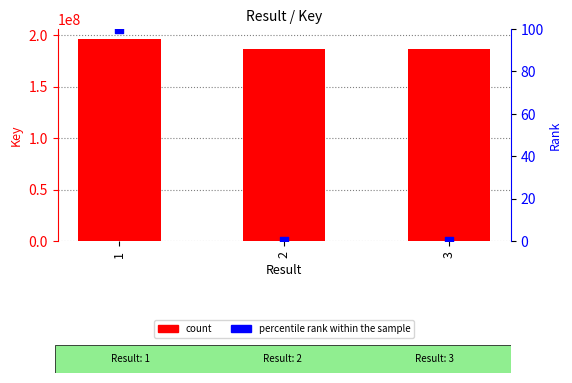

At which category is the sum across all series the highest?

1